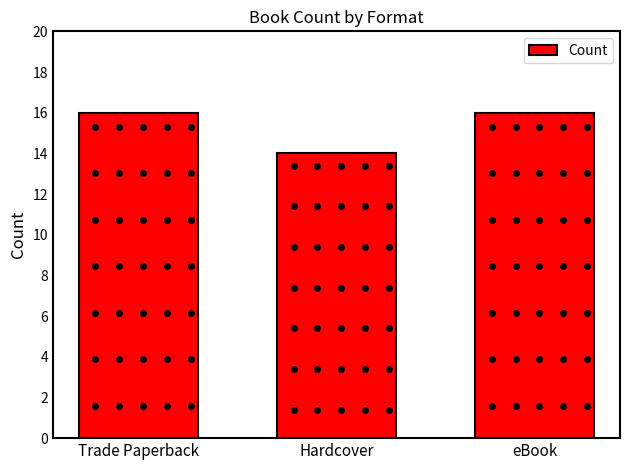

What is the minimum value shown in the chart?

14